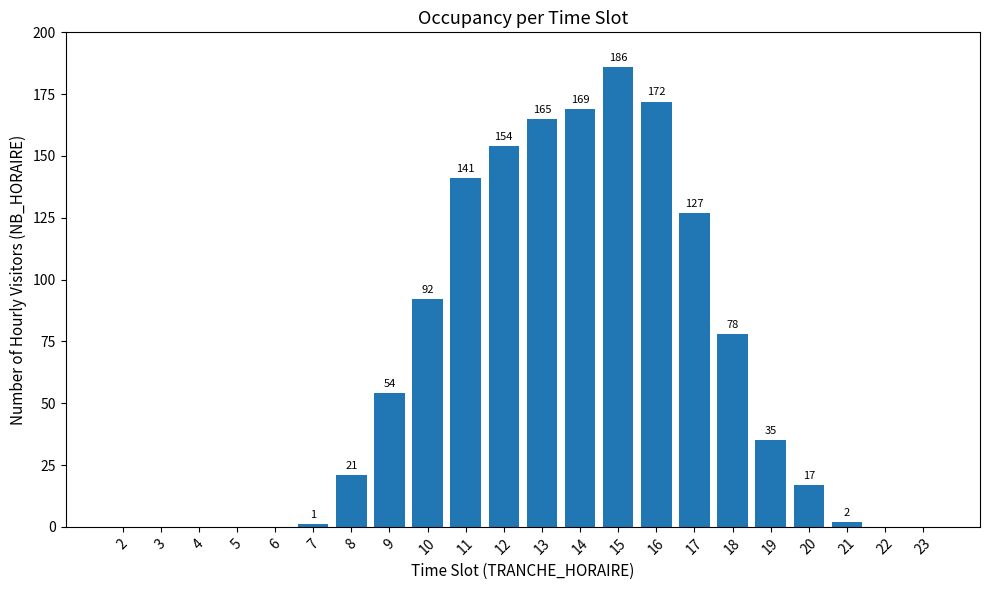

True or false: the data shows 172 at 16.

True